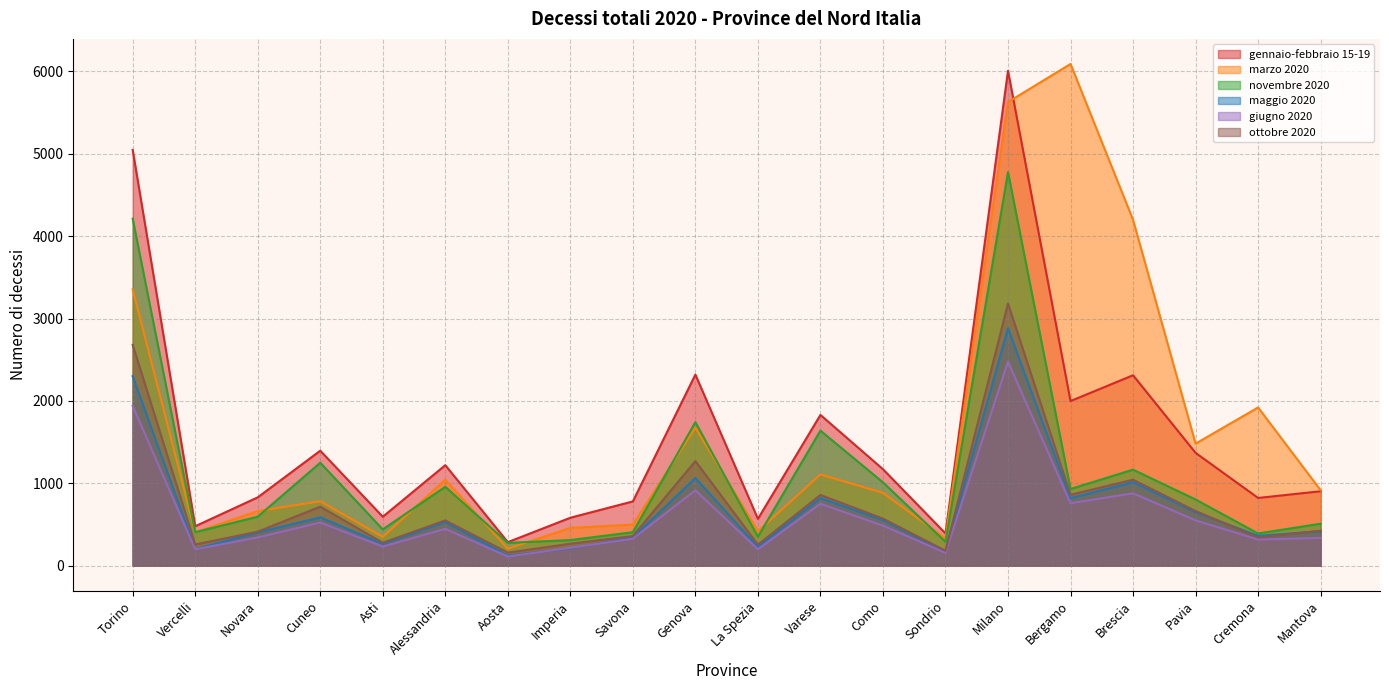

What is the total value across all series at Savona?

2716.6